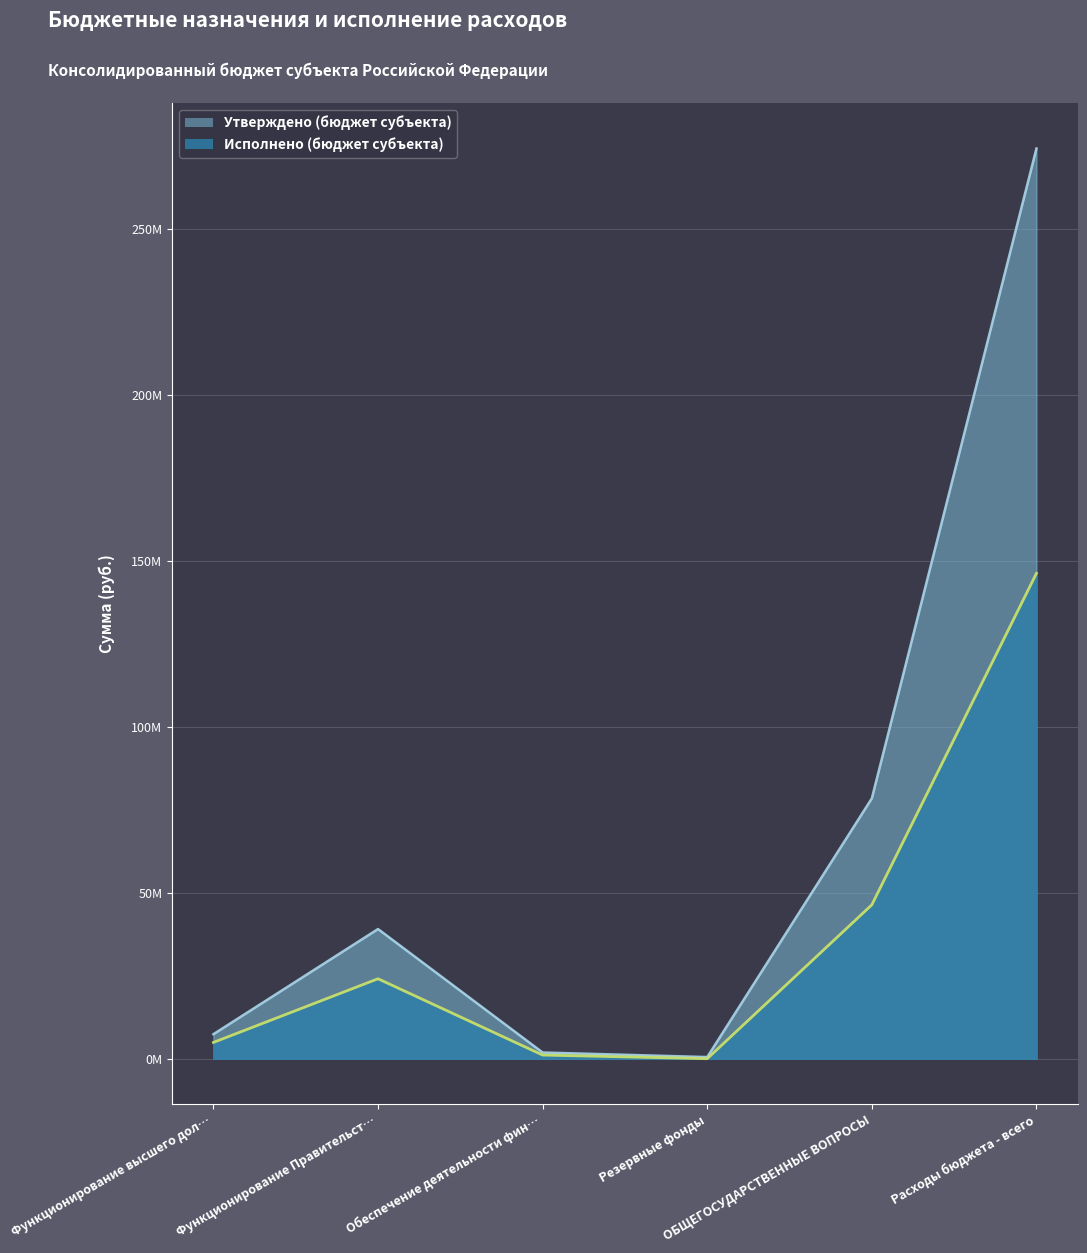

Rank the series at ОБЩЕГОСУДАРСТВЕННЫЕ ВОПРОСЫ from lowest to highest value.

Исполнено (бюджет субъекта), Утверждено (бюджет субъекта)